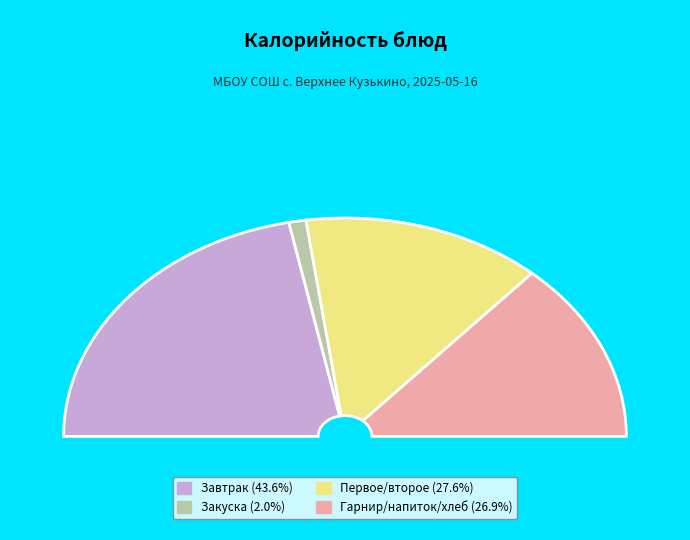

Does Салат из помидоров represent more than half of the total?

No